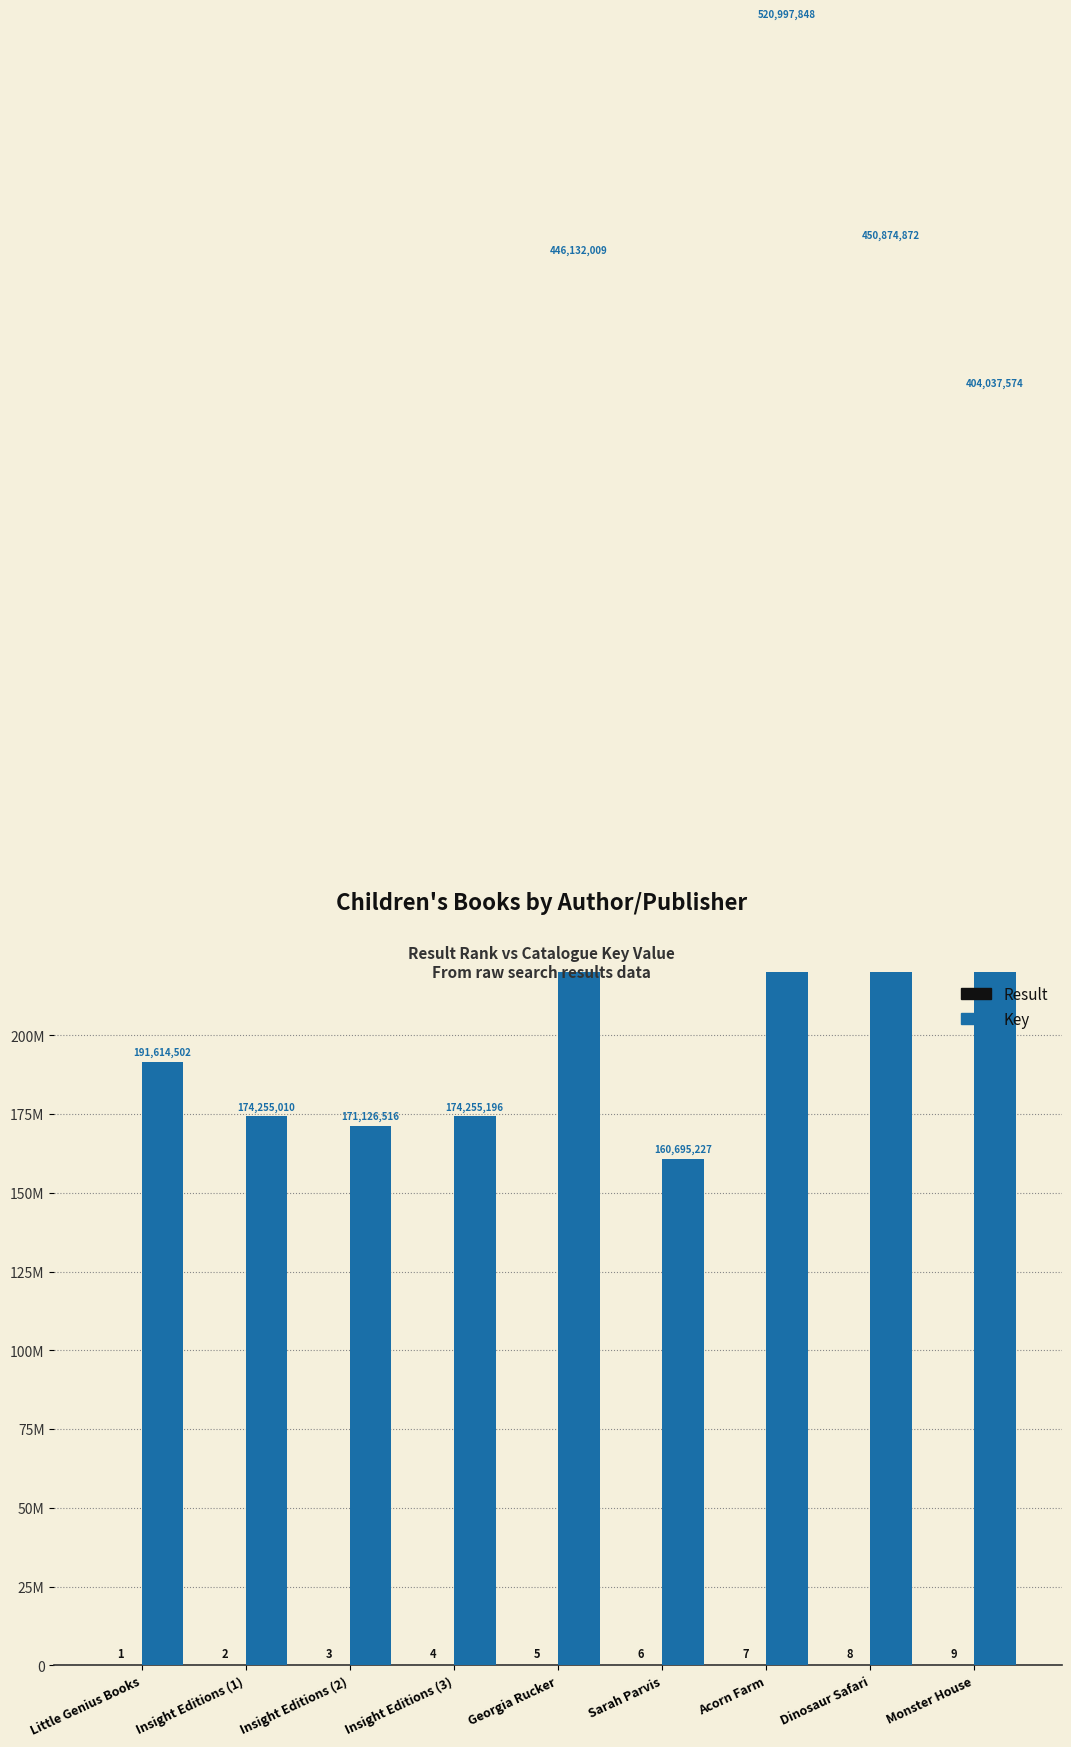

At how many categories does at least one series exceed 209791237?

4